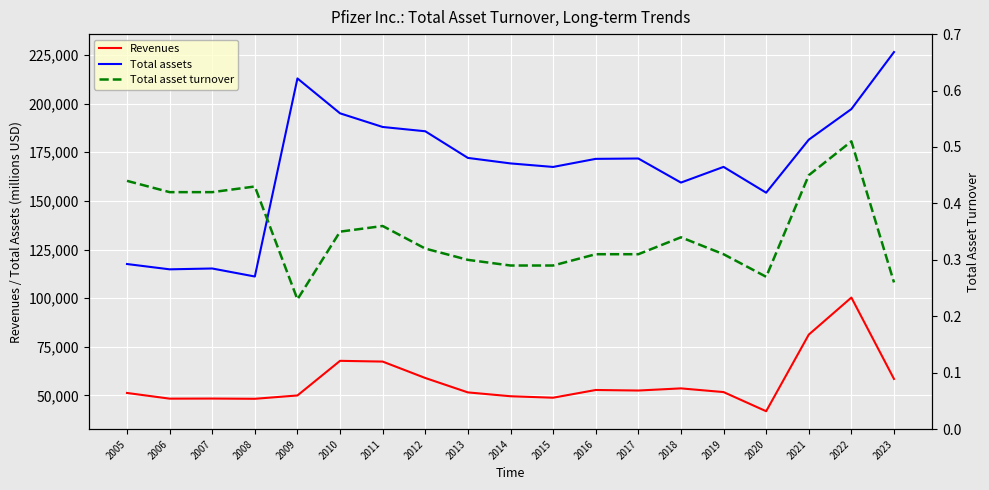

At which category is the sum across all series the highest?

2022